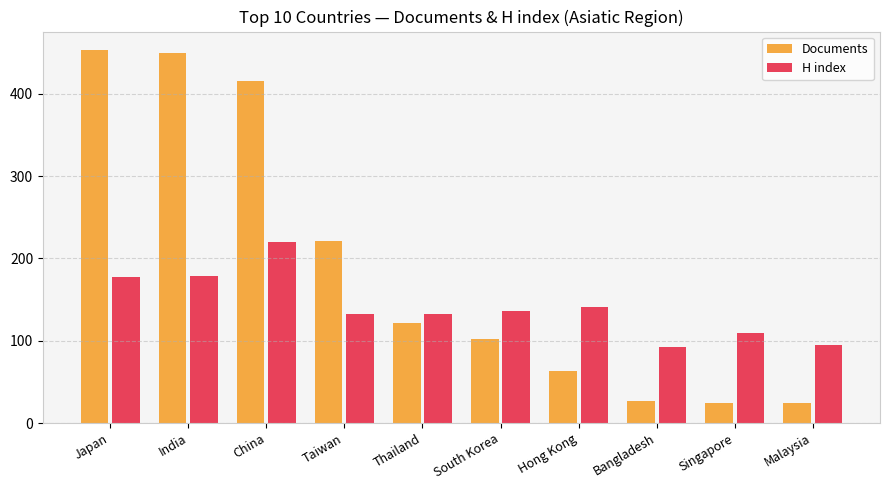

What is the smallest value displayed?

25